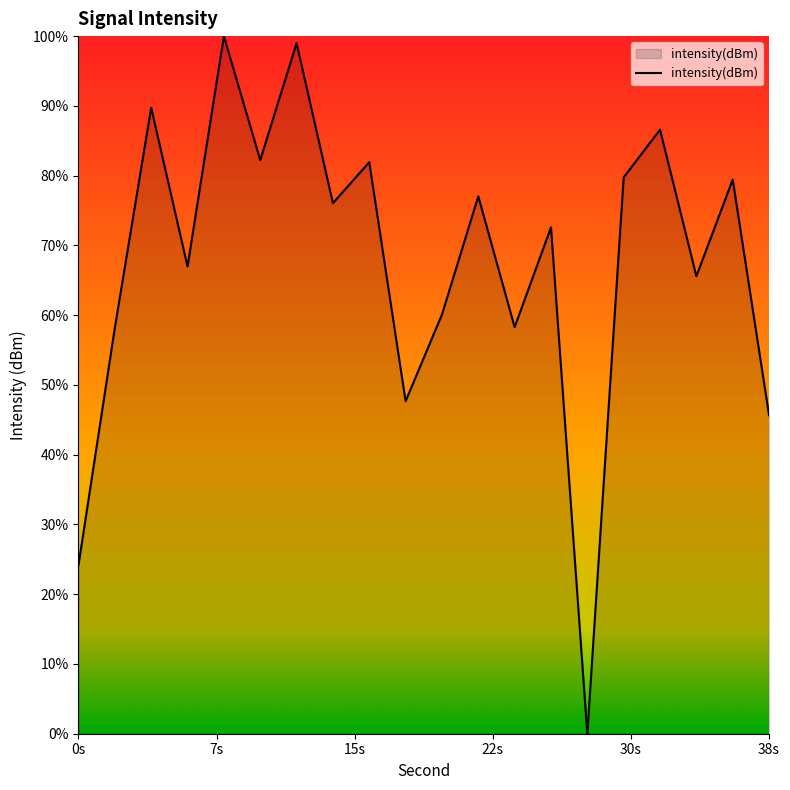

Does the chart have visible grid lines?

No